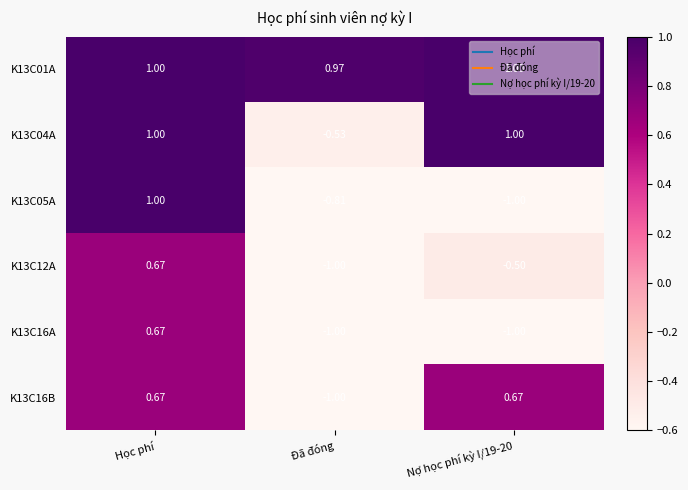

At which category is the sum across all series the highest?

Học phí